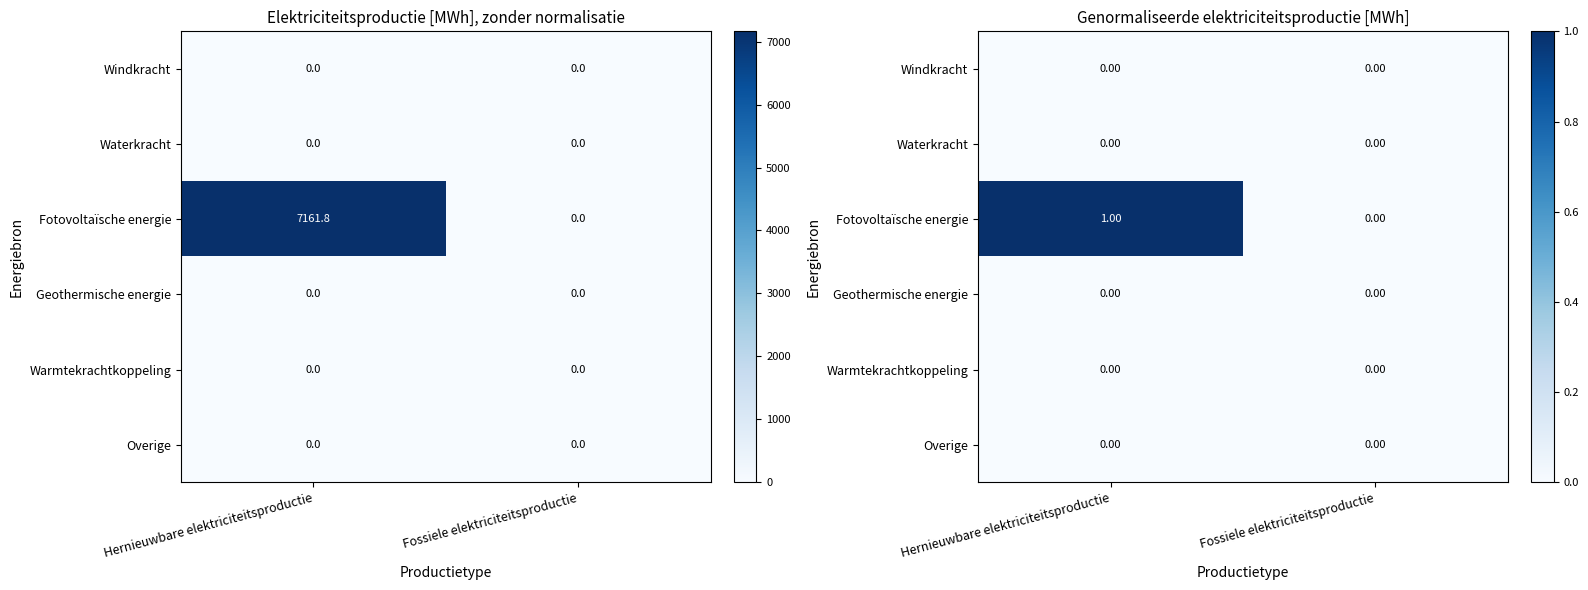

What is the difference between the Fotovoltaïsche energie values at Hernieuwbare elektriciteitsproductie and Fossiele elektriciteitsproductie?

1